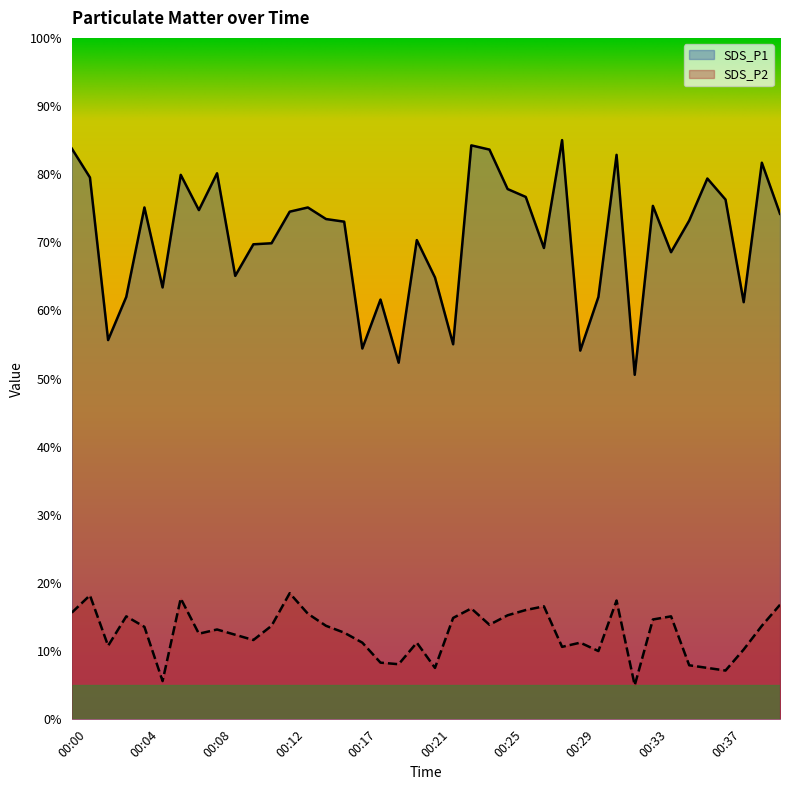

What is the total value across all series at 00:37?

83.4